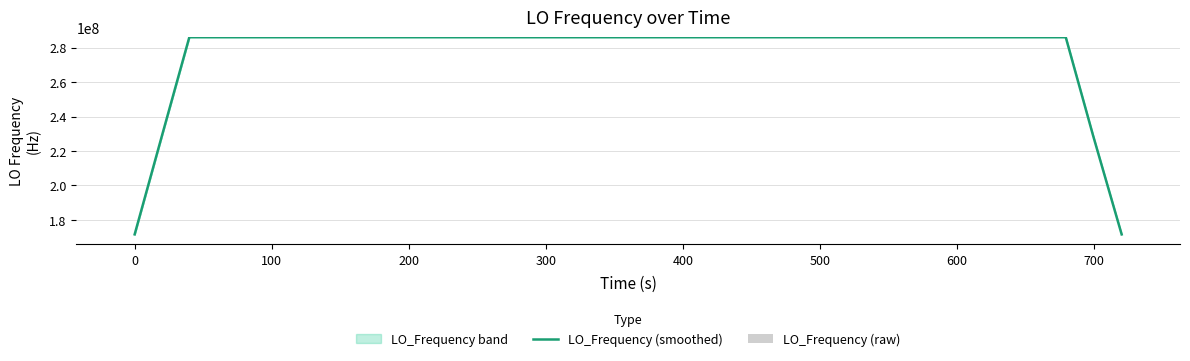

Is it true that LO_Frequency (smoothed) equals 286047000.7 at 100?

True